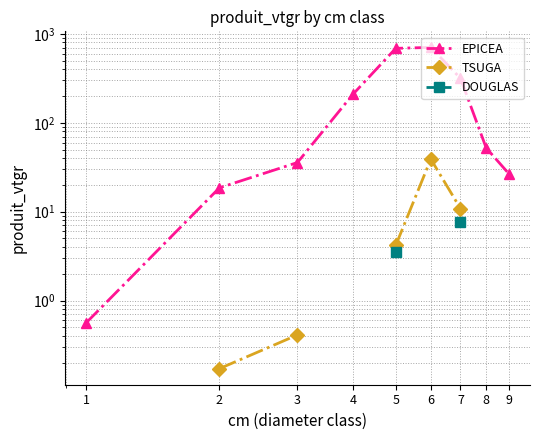

How many values in DOUGLAS are above zero?

2